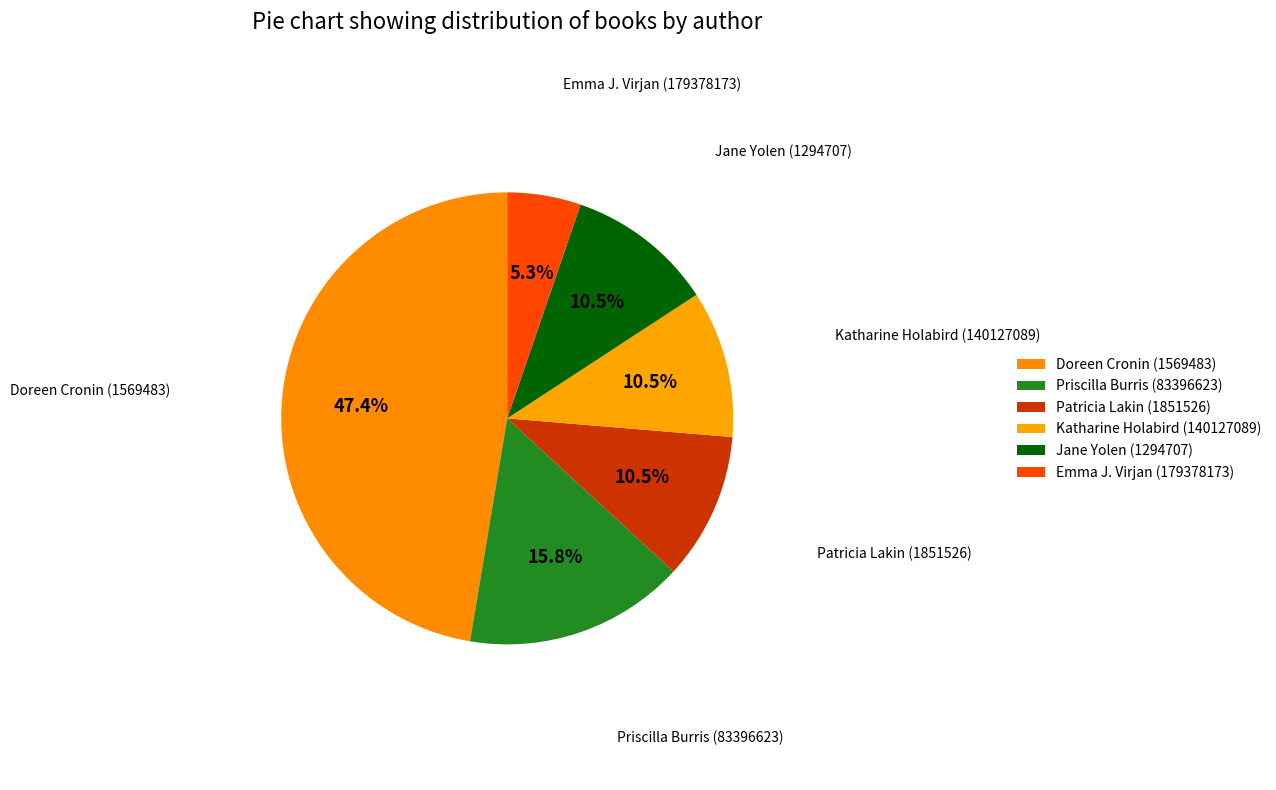

How many slices are in this pie chart?

6